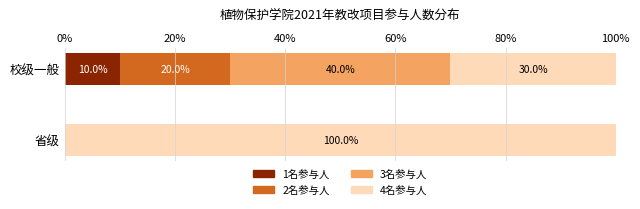

The value of 1名参与人 at 校级一般 is 10. True or false?

True